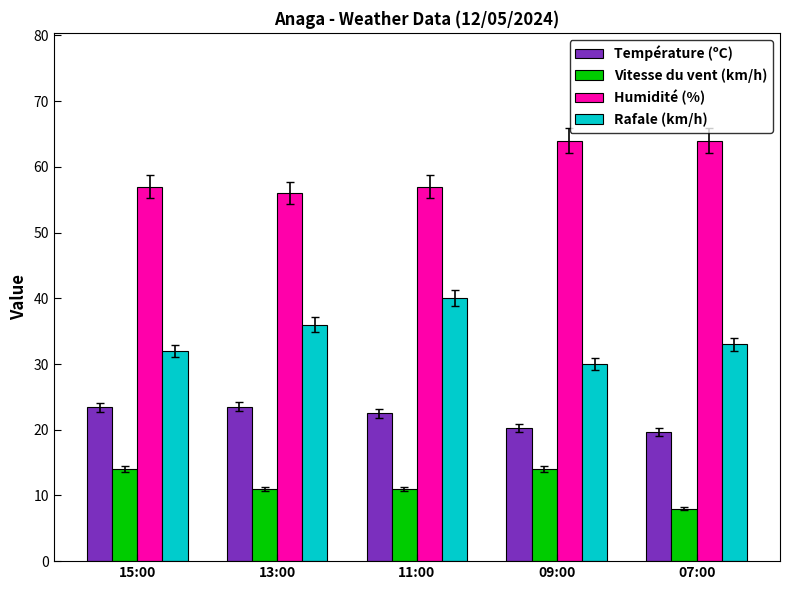

What position from the right is 07:00?

1